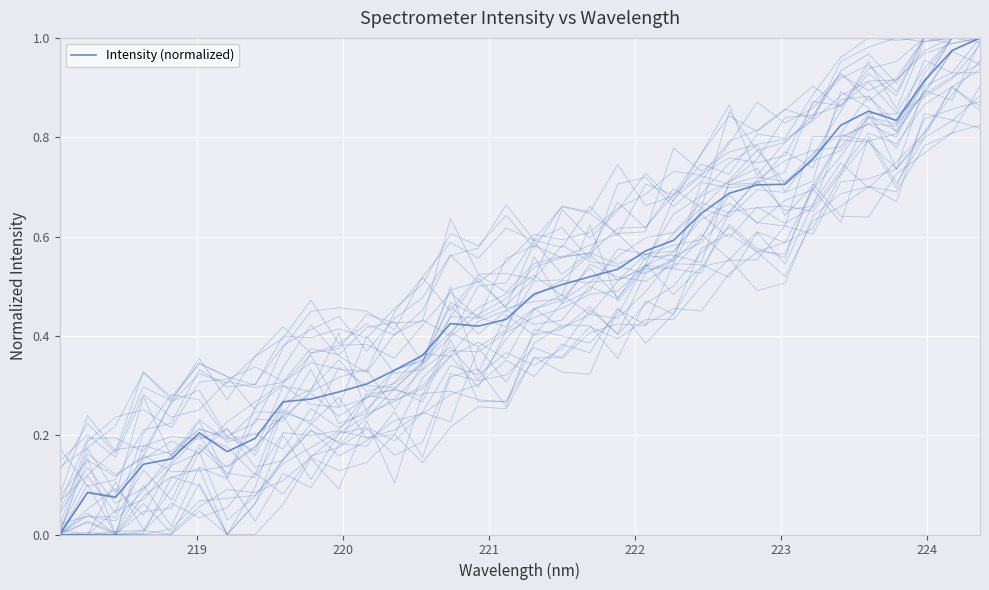

How many series are shown in this chart?

1